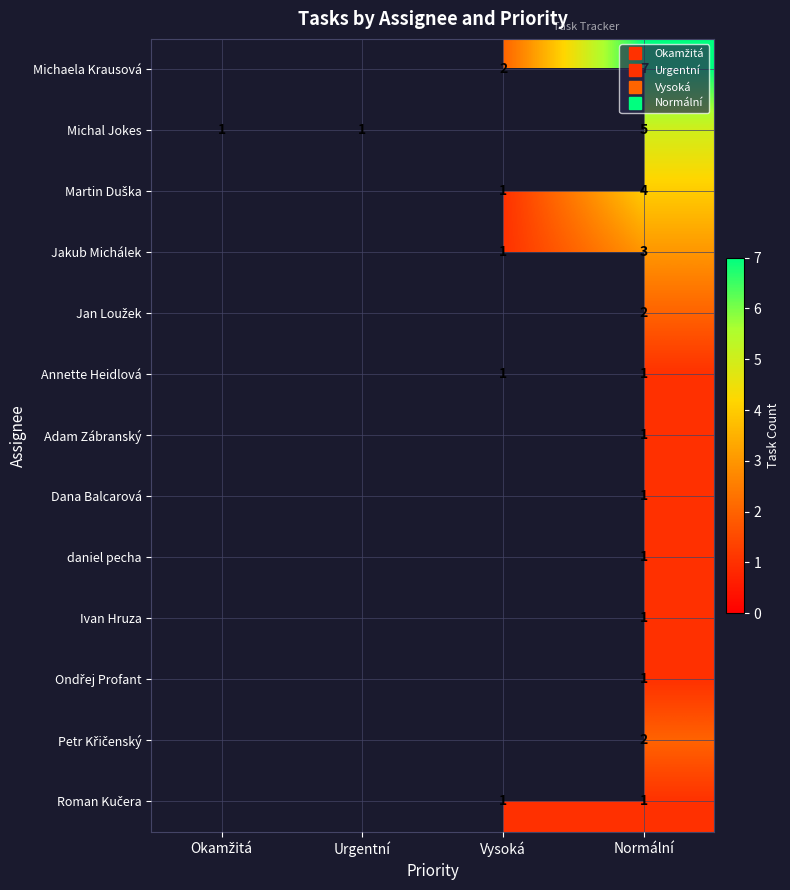

What is the total value across all series at Normální?

30.0